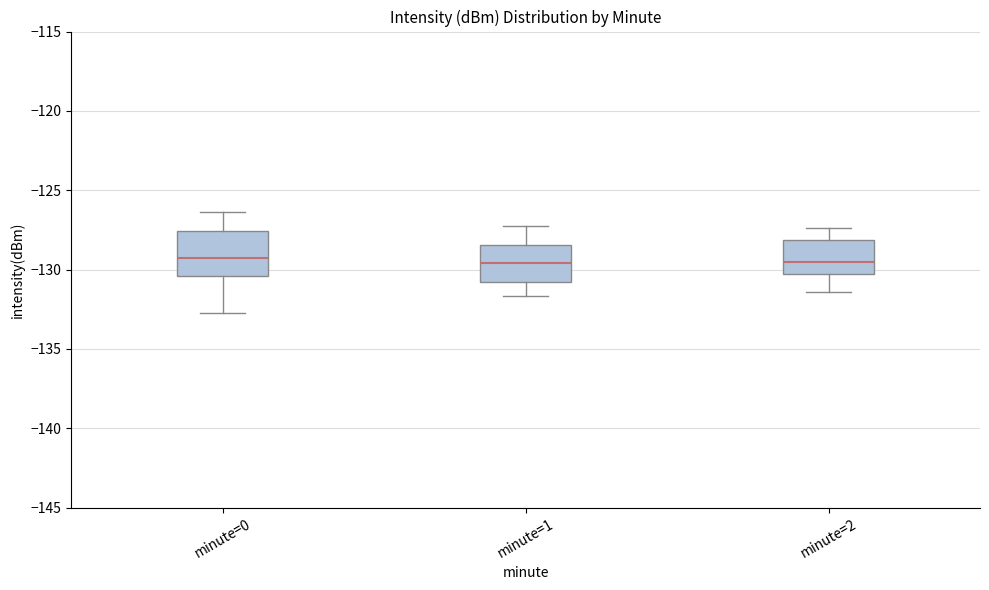

Reading left to right, transcribe this box plot: for each box, give where its median line is, the range the box spans, and where its two whiskers end, as read against the y-axis. The values are not printed on the chart, so give them approximately, as read against the axis.

minute=0: median -129.5, box -130.5 to -127.5, whiskers -132.5 to -126.5
minute=1: median -129.5, box -131.0 to -128.5, whiskers -131.5 to -127.0
minute=2: median -129.5, box -130.5 to -128.0, whiskers -131.5 to -127.5